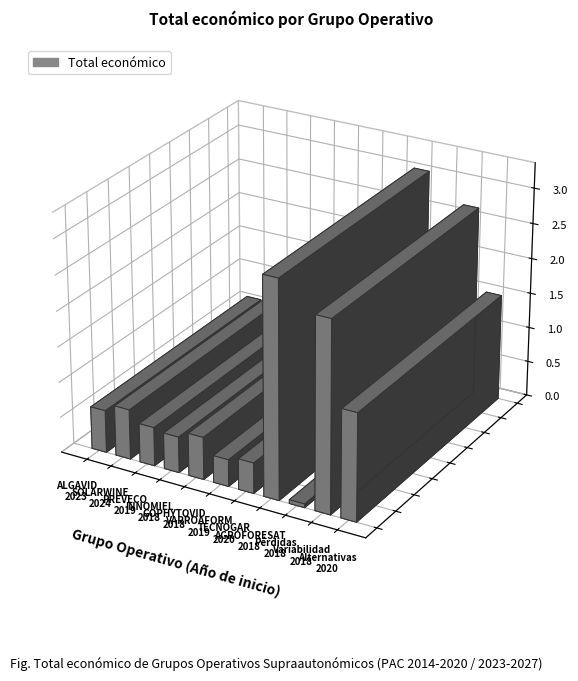

True or false: the data shows 403691 at SOLARWINE
2024.

False